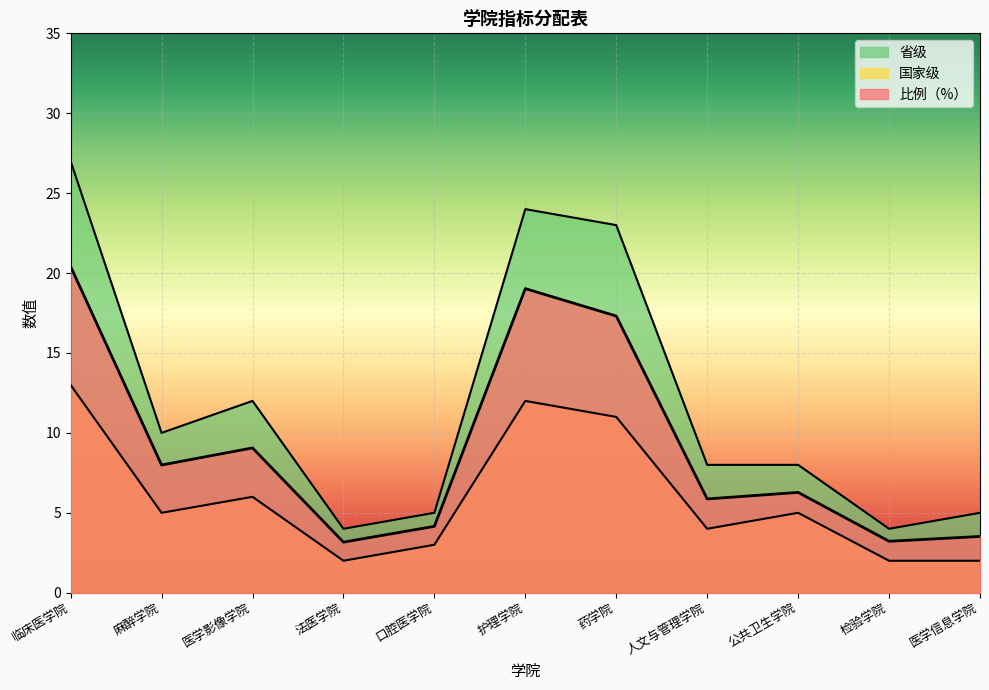

How many series are shown in this chart?

3